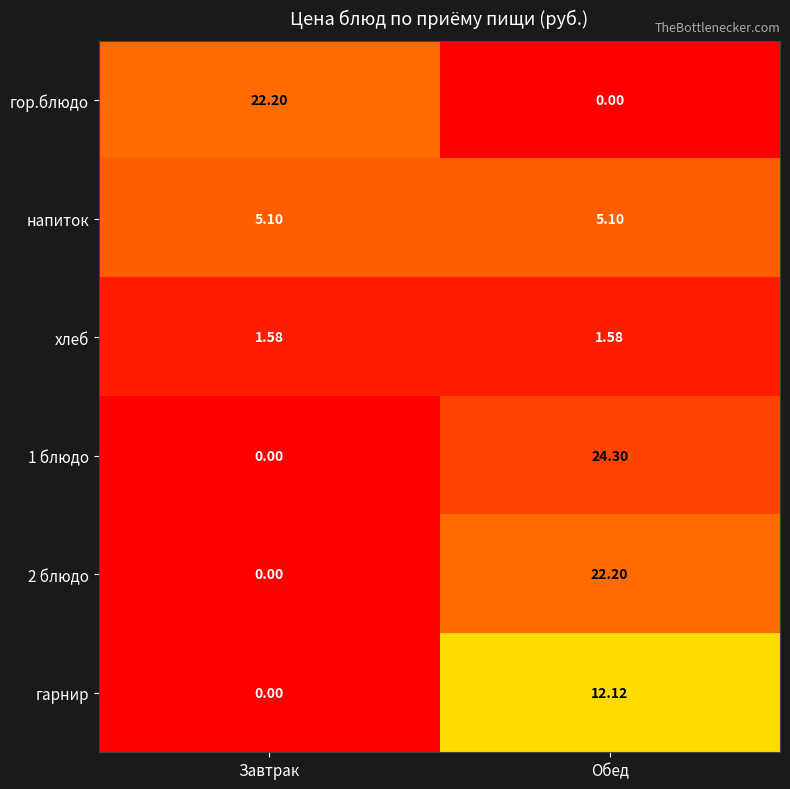

Rank the categories by 2 блюдо value from lowest to highest.

Завтрак, Обед